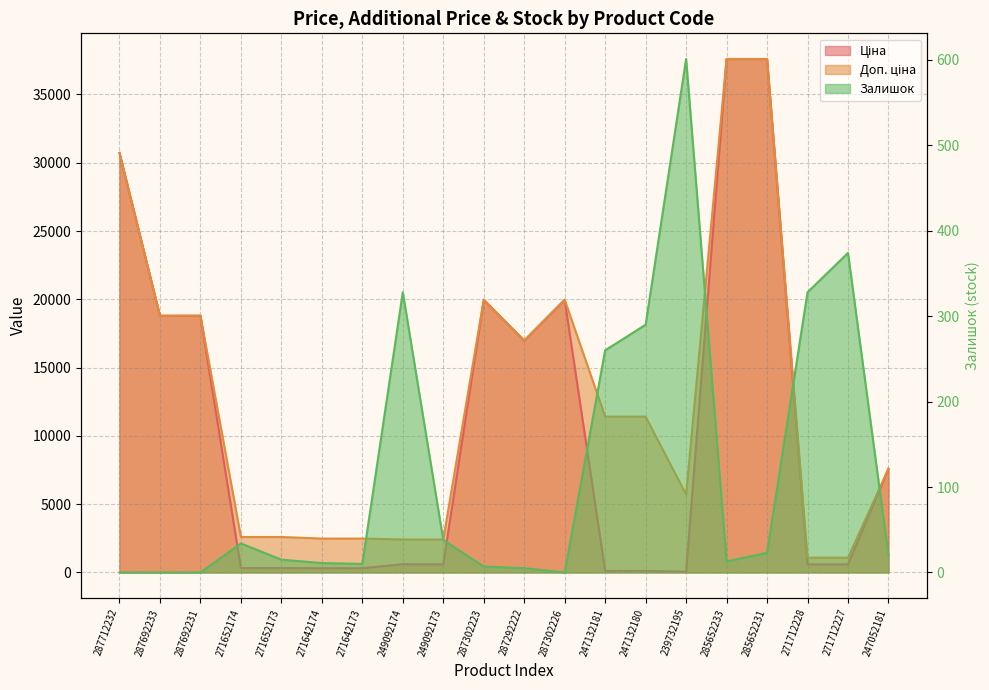

Reading right to left, list all the values displayed in this chart.

Ціна: 7596.5	589.9	589.9	37593.6	37593.6	57.0	114.1	114.1	19964.2	16976.3	19964.2	603.7	603.7	310.3	310.3	324.8	324.8	18796.8	18796.8	30717.1
Доп. ціна: 7596.5	1081.7	1081.7	37593.6	37593.6	5705.0	11410.0	11410.0	19964.2	16976.3	19964.2	2414.8	2414.8	2482.4	2482.4	2598.3	2598.3	18796.8	18796.8	30717.1
Залишок: 20.0	374.0	328.0	23.0	13.0	601.0	290.0	260.0	0.0	5.0	7.0	38.0	328.0	10.0	11.0	15.0	34.0	0.0	0.0	0.0